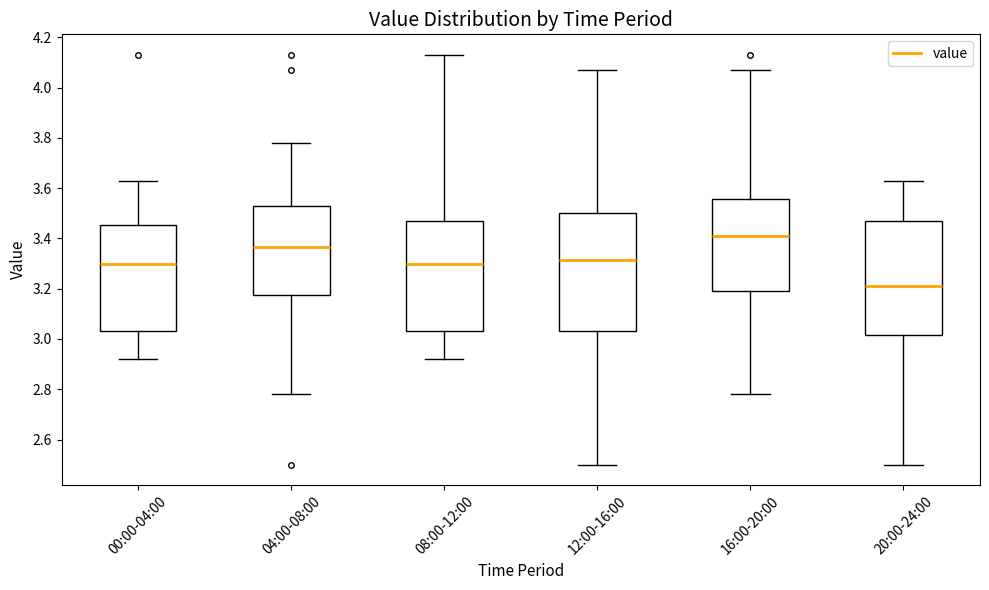

Which box's median line is the lowest?

20:00-24:00